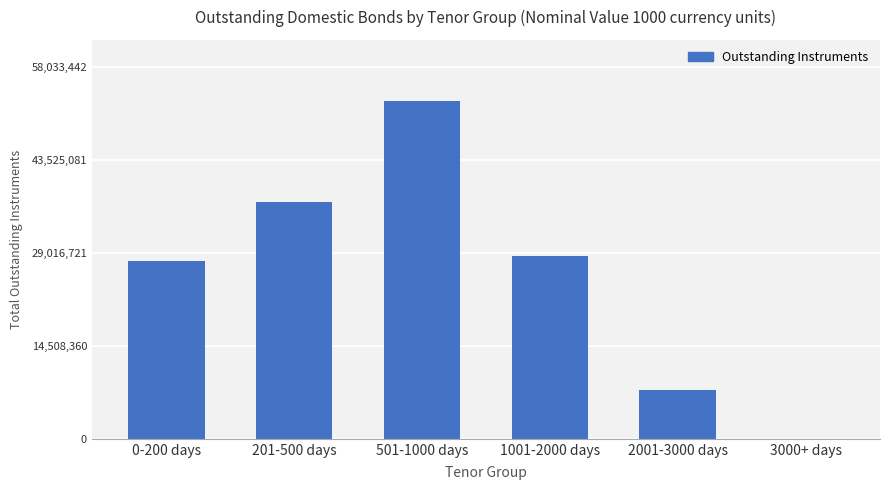

What is the change in value from 1001-2000 days to 3000+ days?

-28499084